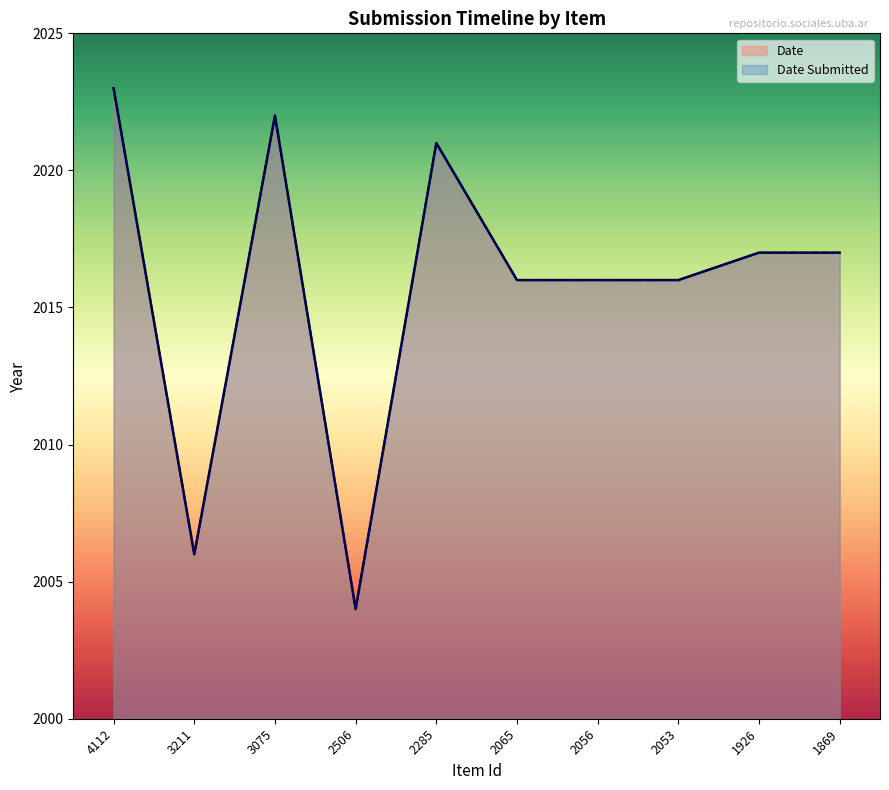

At which label is Date Submitted closest to 2013?

2065